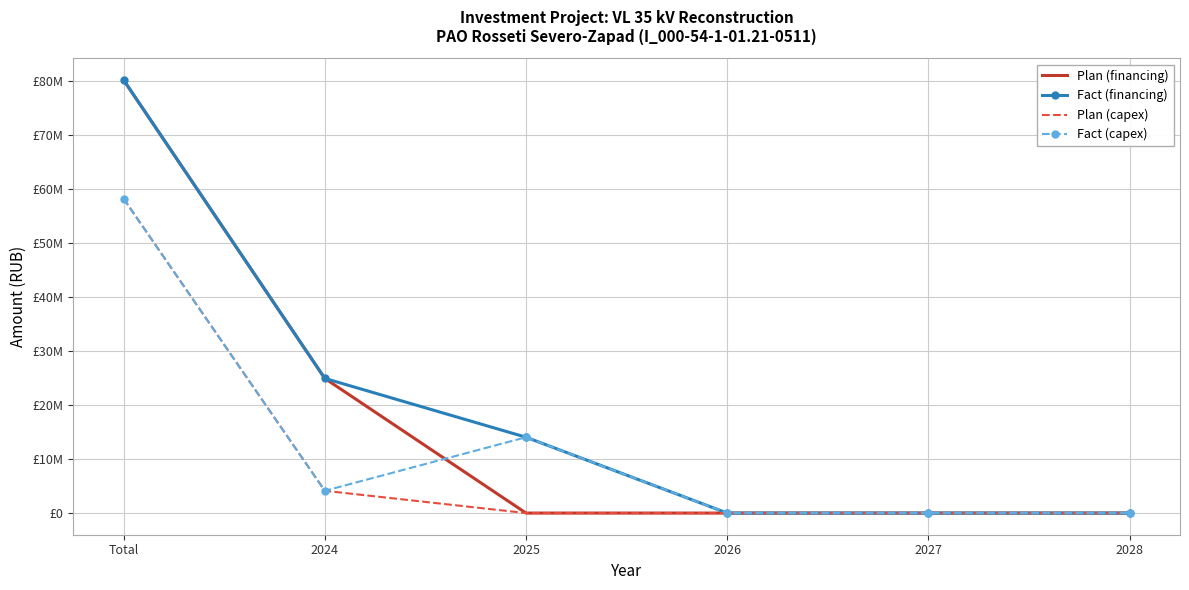

What are all the series names shown in the legend?

Plan (financing), Fact (financing), Plan (capex), Fact (capex)